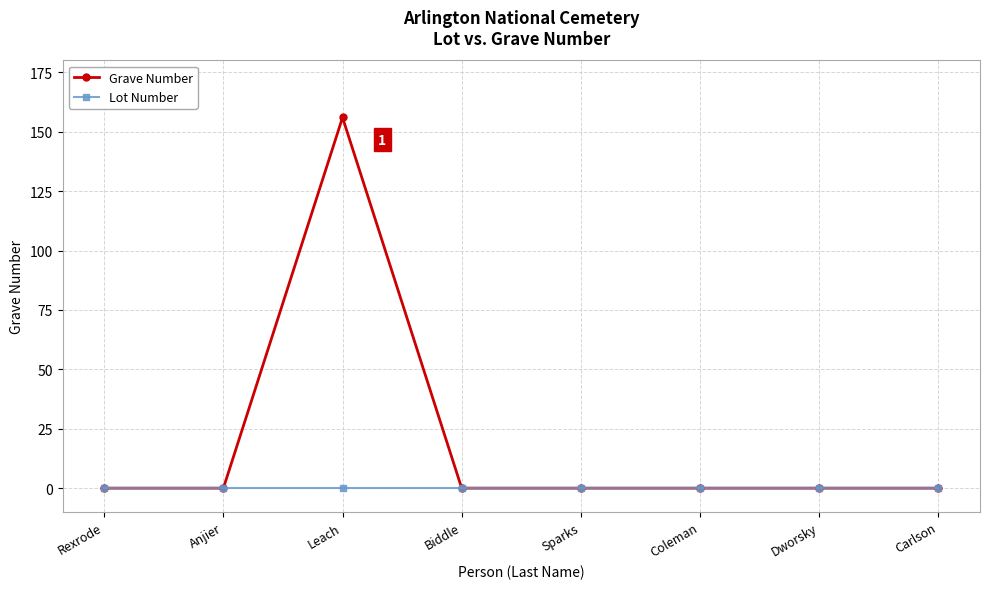

Which series has the widest spread of values?

Grave Number